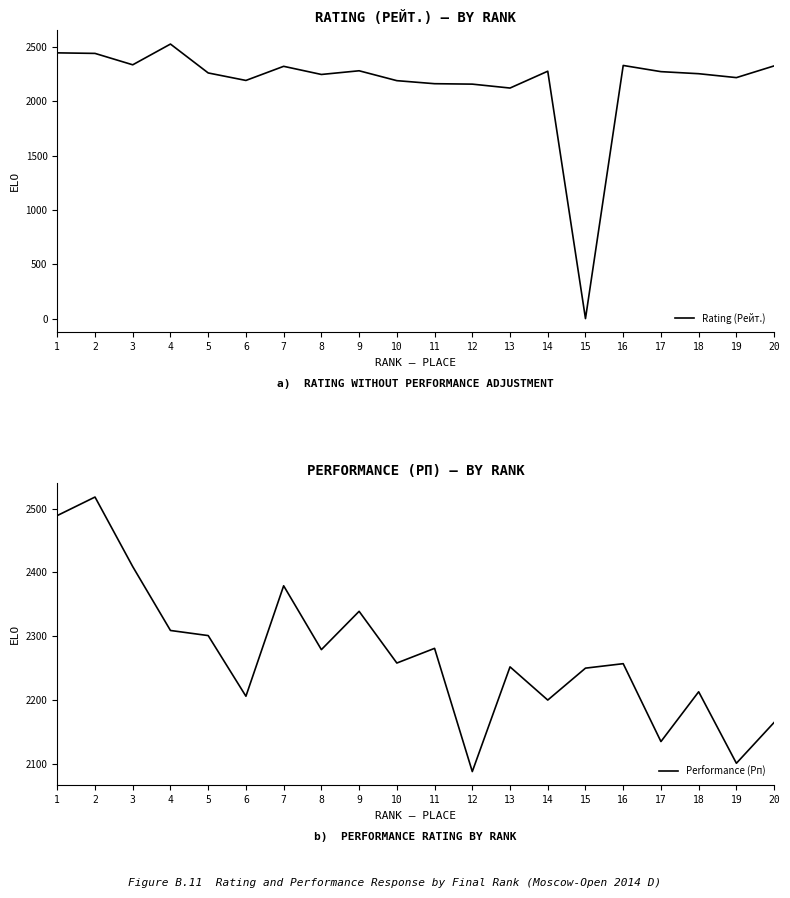

Reading right to left, what are all the values shown in this chart?

Rating (Рейт.): 2327	2219	2255	2274	2331	0	2278	2123	2159	2163	2191	2282	2248	2323	2193	2262	2528	2337	2442	2447
Performance (Рп): 2165	2101	2213	2135	2257	2250	2200	2252	2088	2281	2258	2339	2279	2379	2206	2301	2309	2409	2518	2489